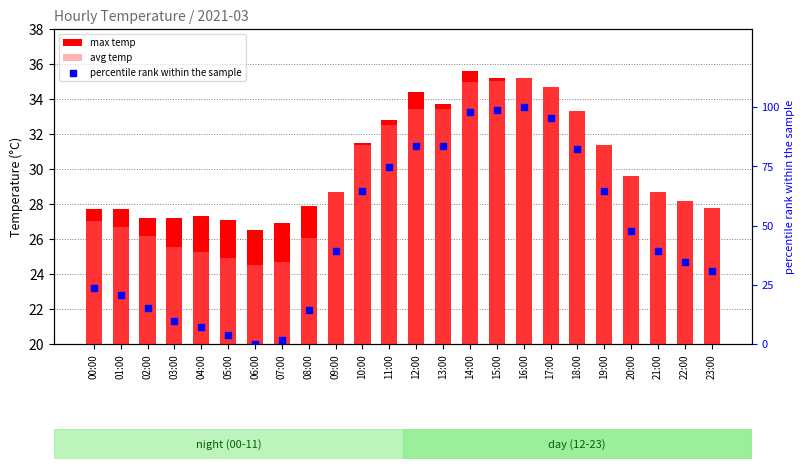

Which series contains the highest Y value?

percentile rank within the sample